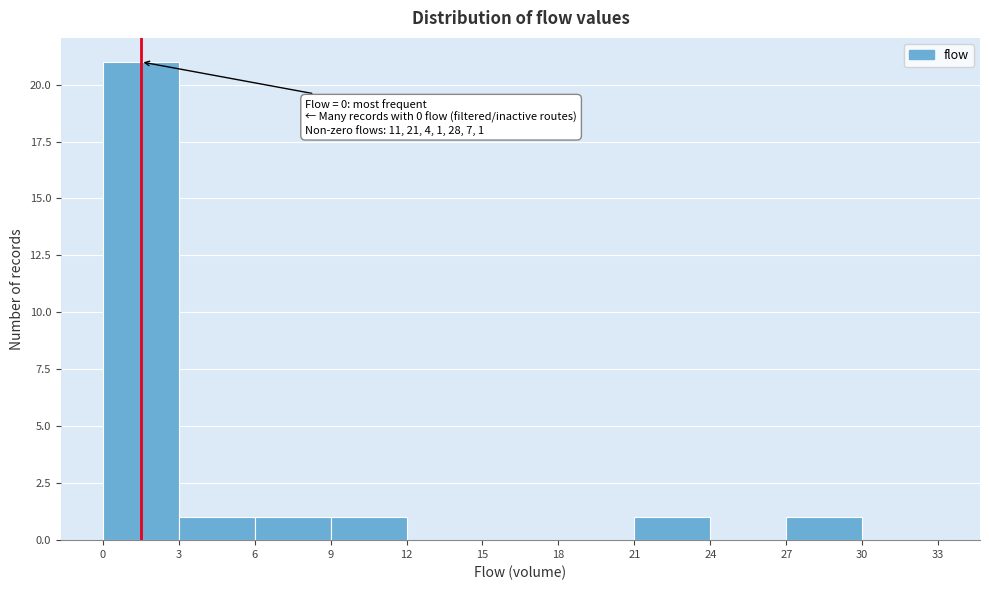

Which range on the x-axis has the tallest bar?

0 to 3